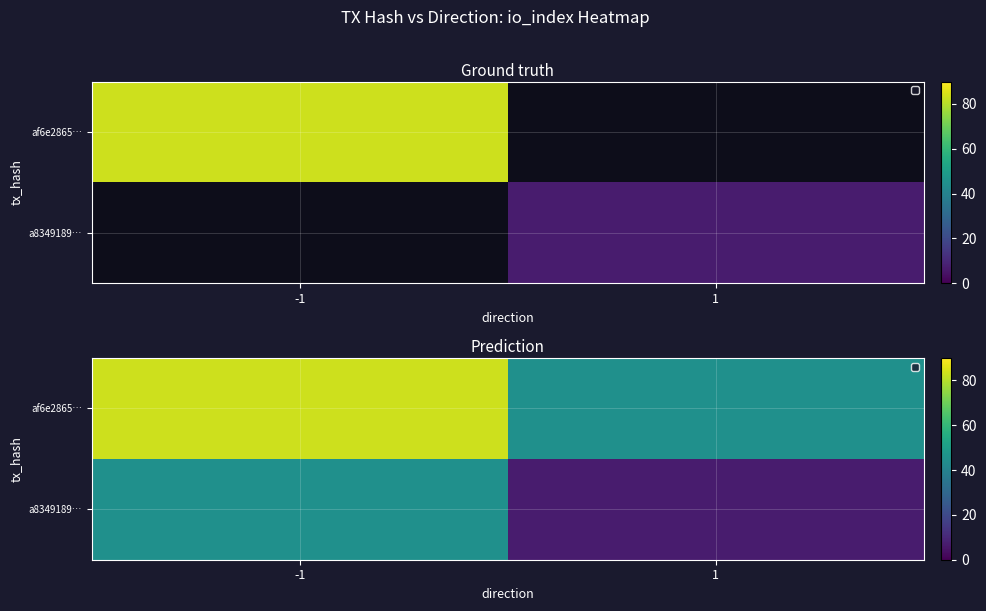

The value of a8349189… at -1 is 45. True or false?

True